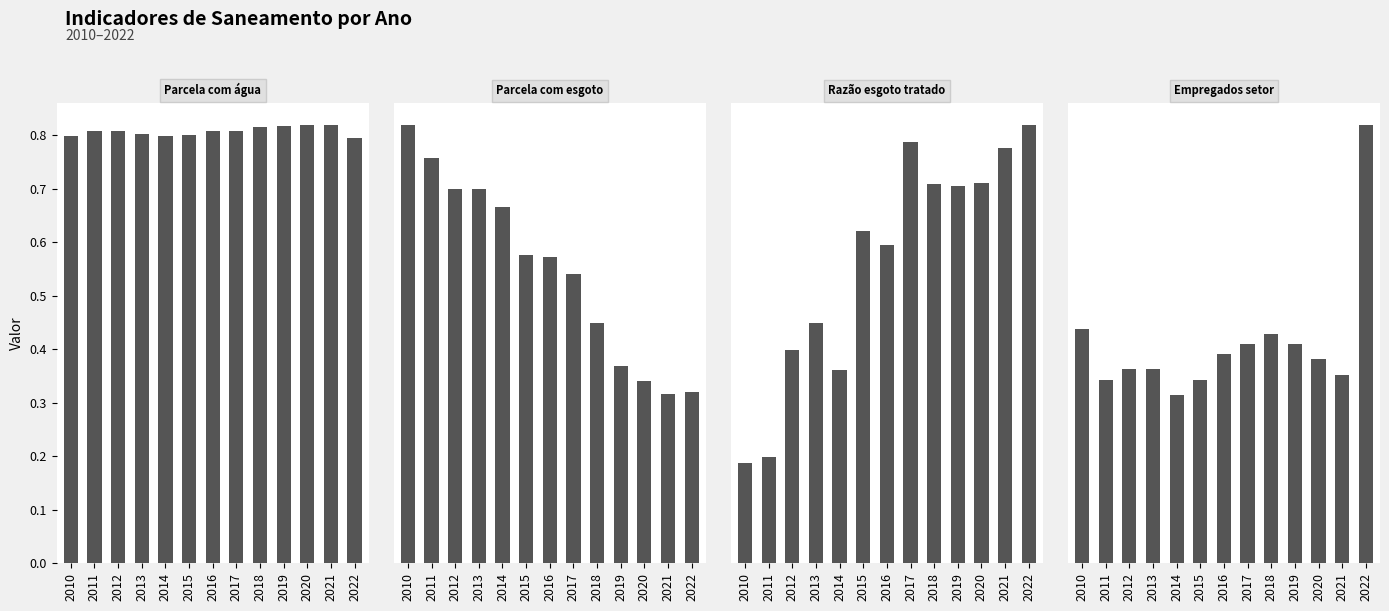

True or false: Parcela com esgoto (col_2) has a value of 0.2 at 2019.

False